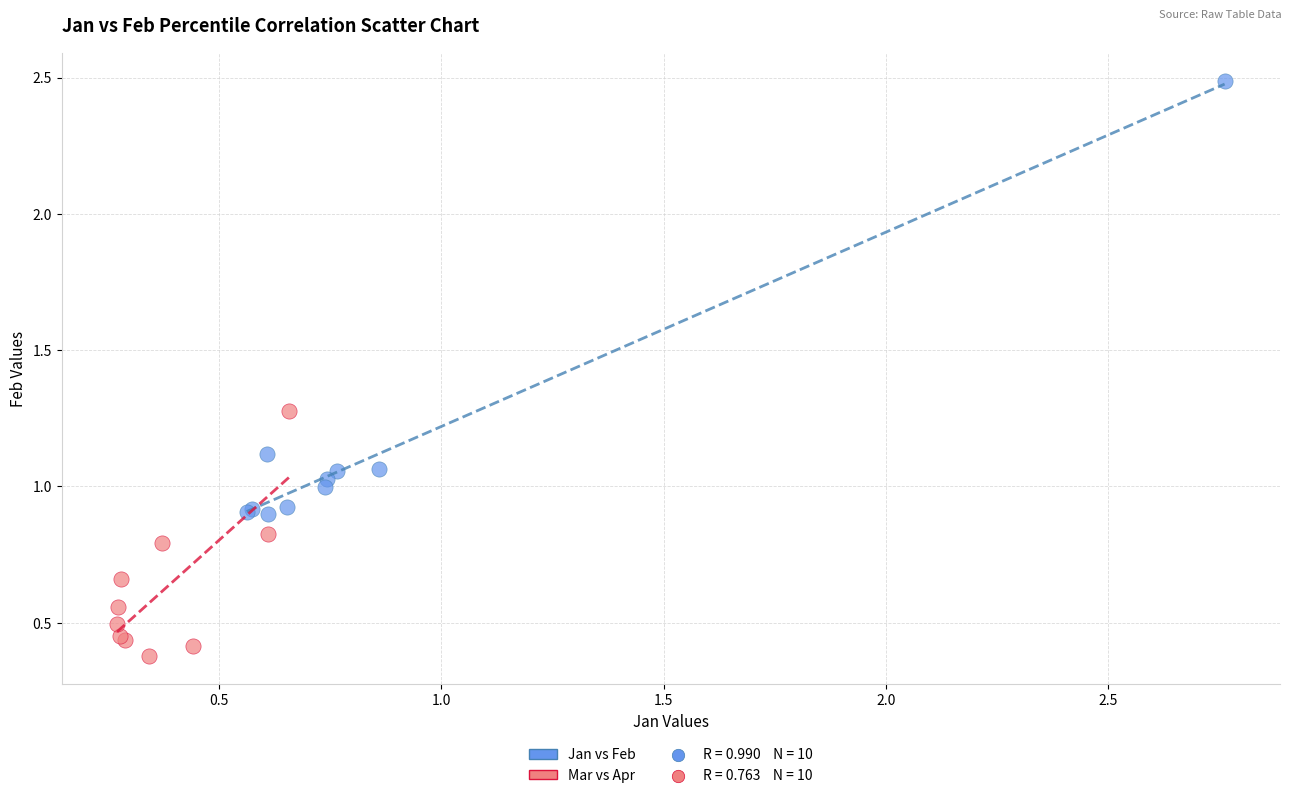

Which series reaches the minimum Y coordinate?

Mar vs Apr